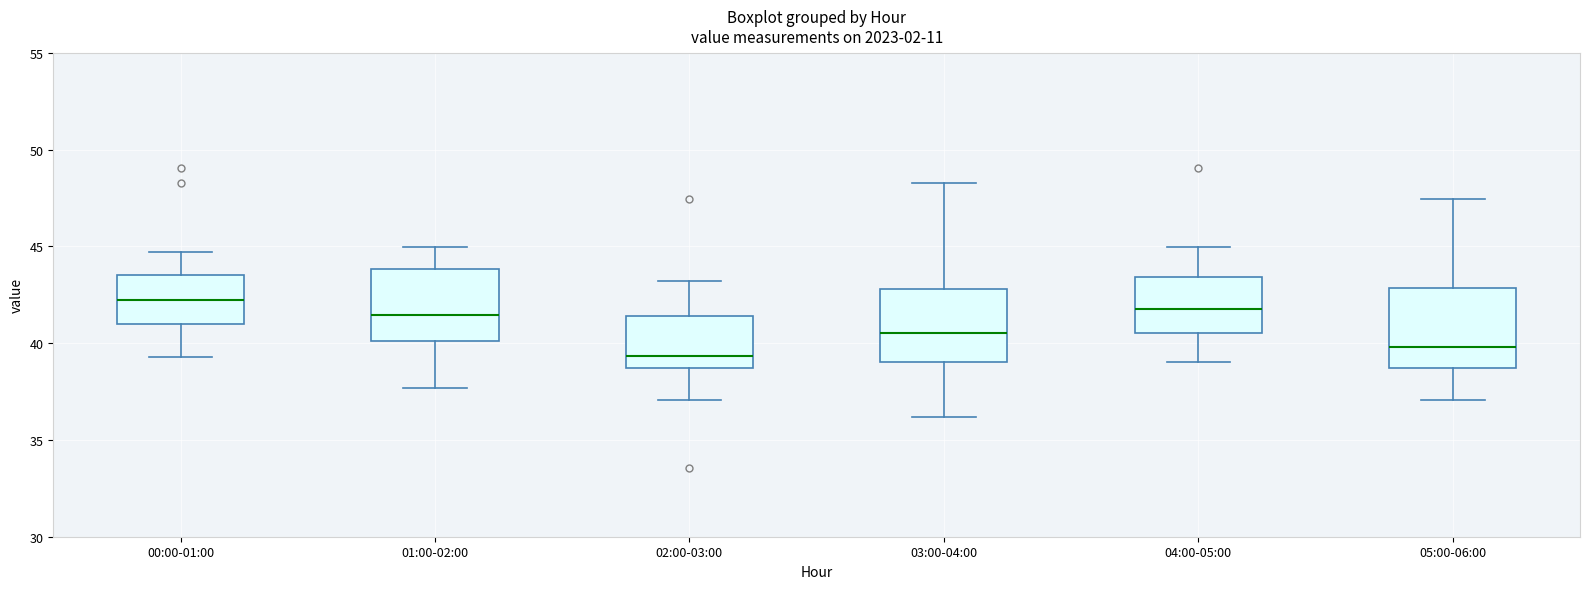

Reading left to right, read every box against the y-axis: the position of its median line, the range the box covers, and the ends of its whiskers. The values are not printed on the chart, so give them approximately, as read against the axis.

00:00-01:00: median 42.0, box 41.0 to 43.5, whiskers 39.5 to 44.5
01:00-02:00: median 41.5, box 40.0 to 44.0, whiskers 37.5 to 45.0
02:00-03:00: median 39.5, box 38.5 to 41.5, whiskers 37.0 to 43.0
03:00-04:00: median 40.5, box 39.0 to 43.0, whiskers 36.0 to 48.5
04:00-05:00: median 42.0, box 40.5 to 43.5, whiskers 39.0 to 45.0
05:00-06:00: median 40.0, box 38.5 to 43.0, whiskers 37.0 to 47.5